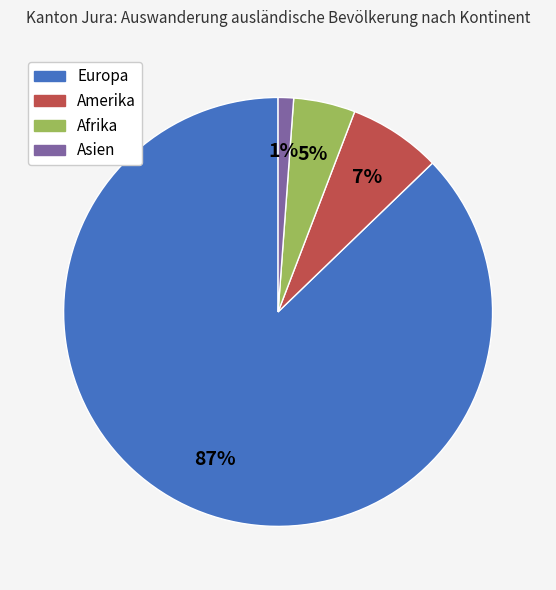

To the nearest percent, what is the average slice percentage?

25%